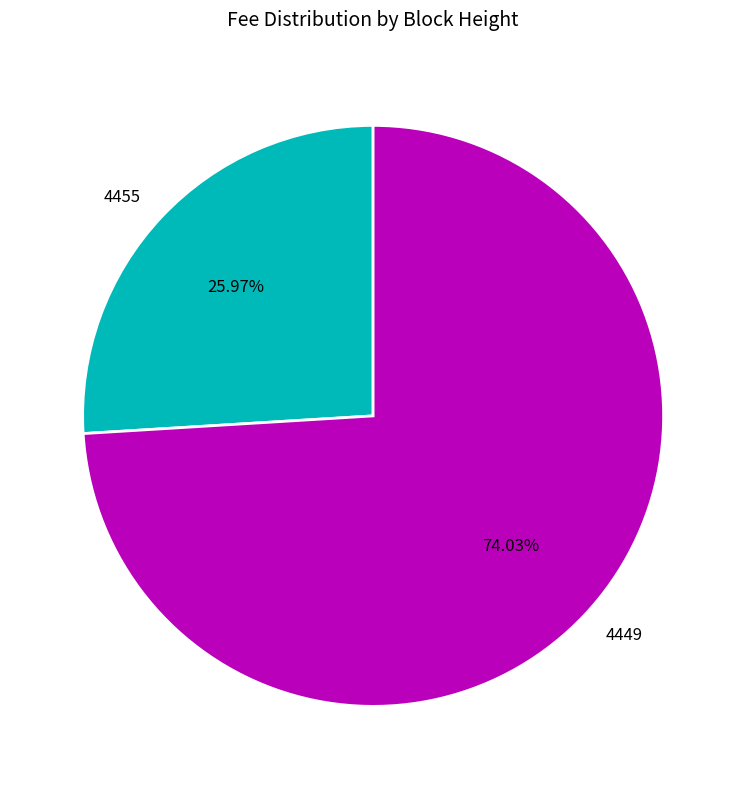

Combined, do 4455 and 4449 account for over 50%?

Yes